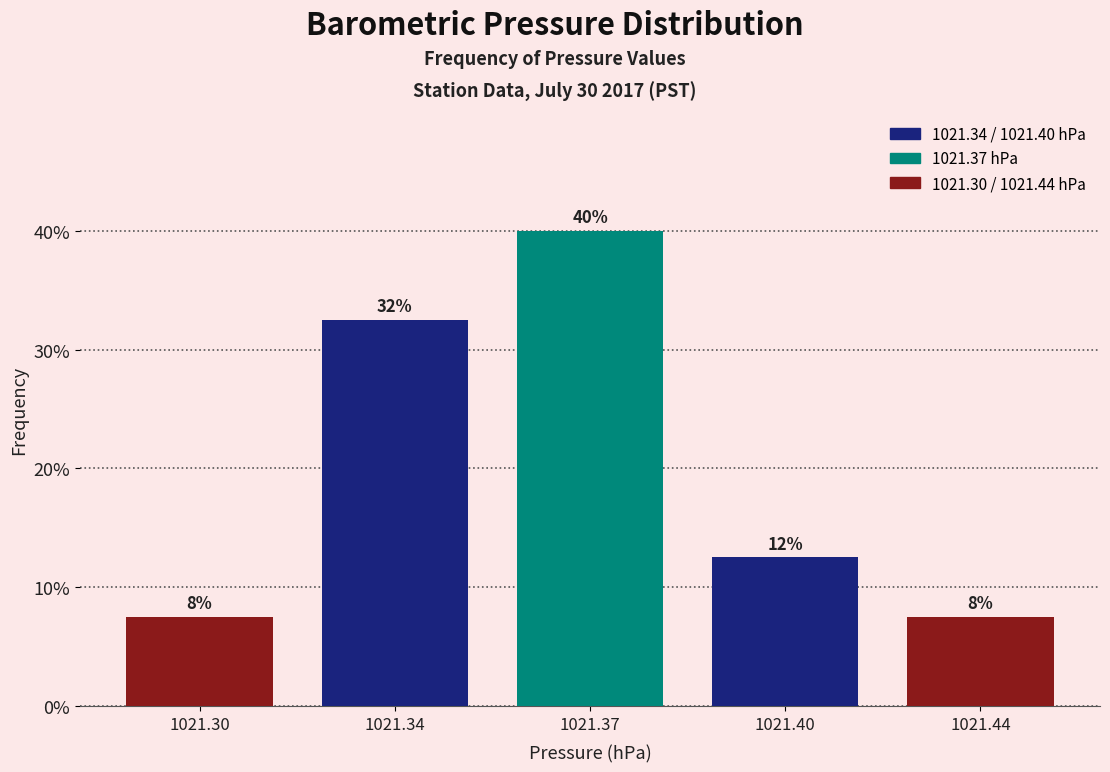

Are the bars horizontal?

No